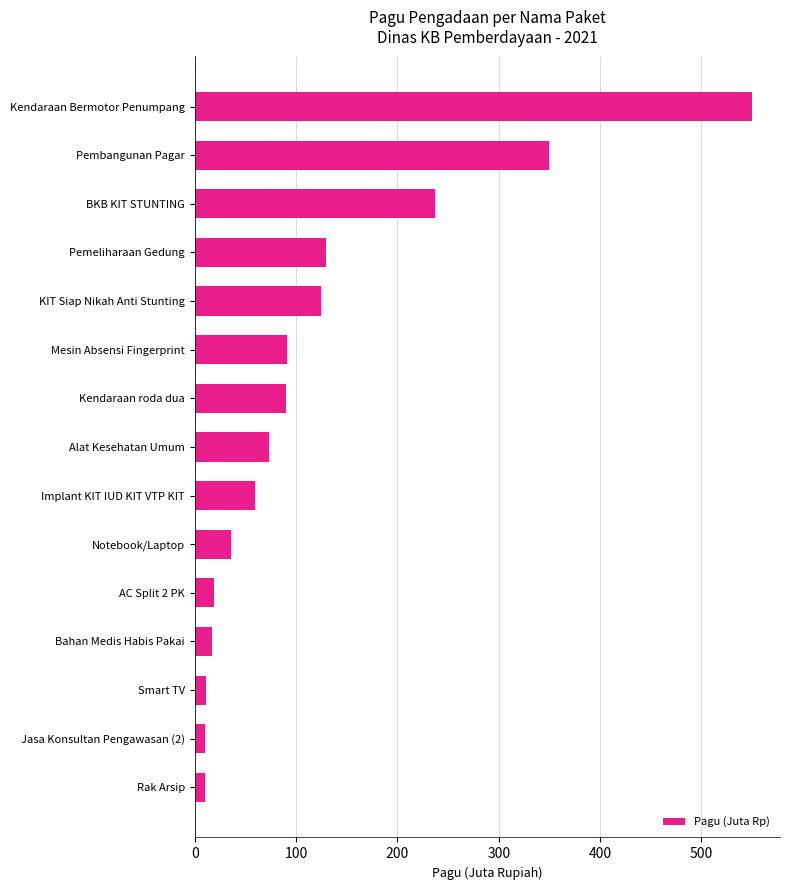

What is the sum of the values at Notebook/Laptop and Alat Kesehatan Umum?

109.0